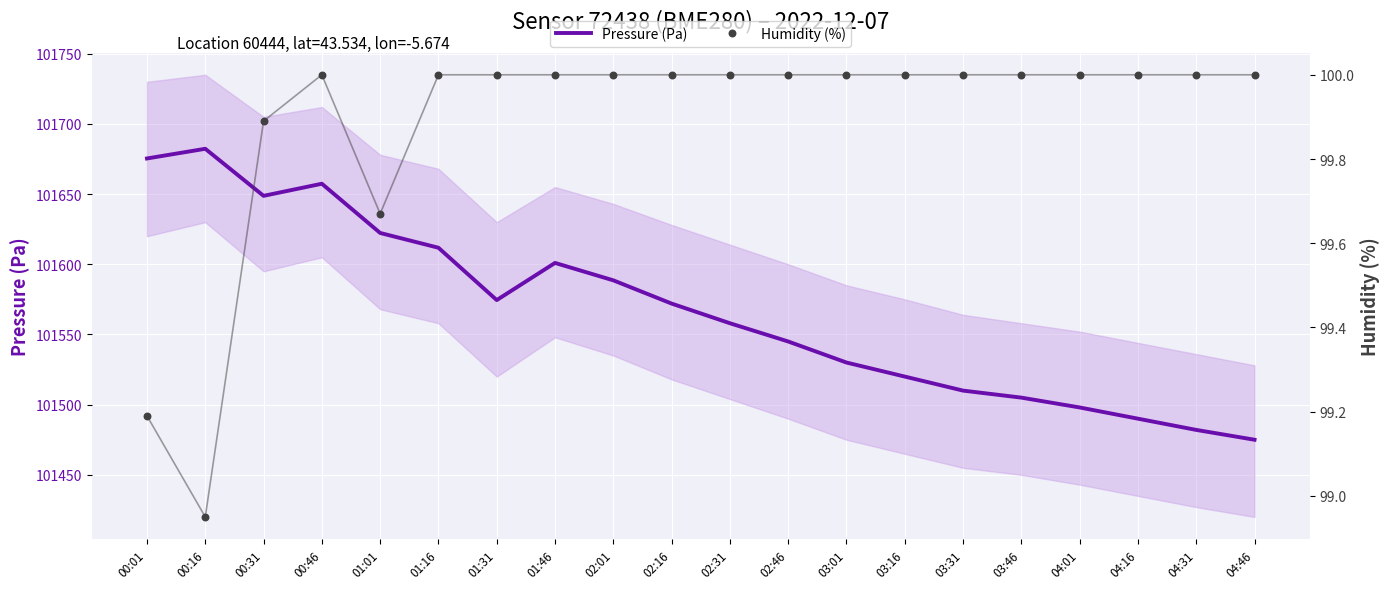

Which series reaches the maximum Y coordinate?

Pressure (Pa)